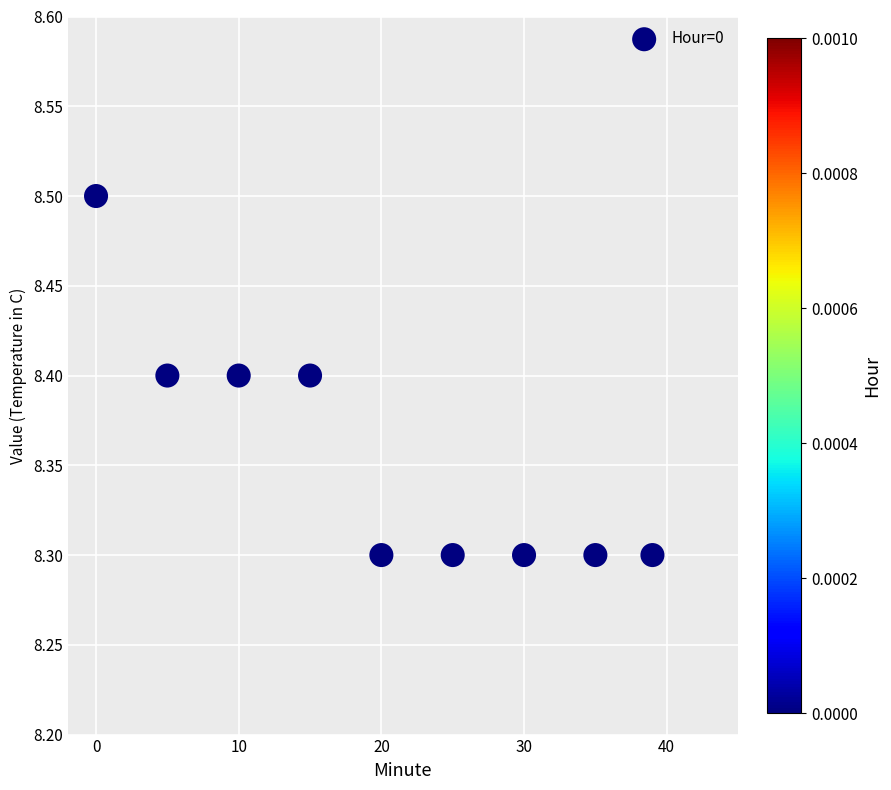

What is the average X value?

19.9